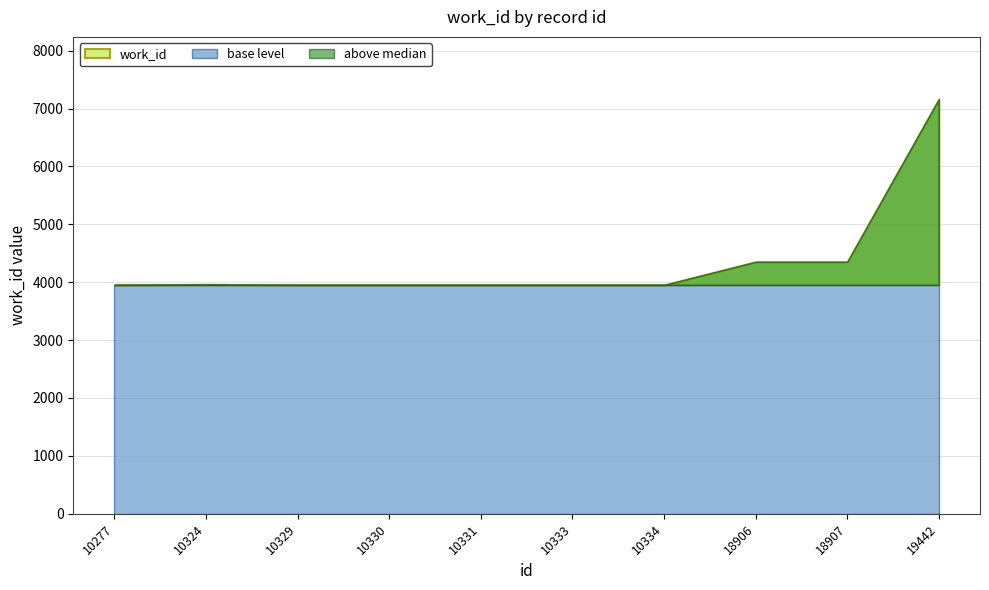

Rank the categories by value from lowest to highest.

10277, 10329, 10330, 10331, 10333, 10334, 10324, 18906, 18907, 19442